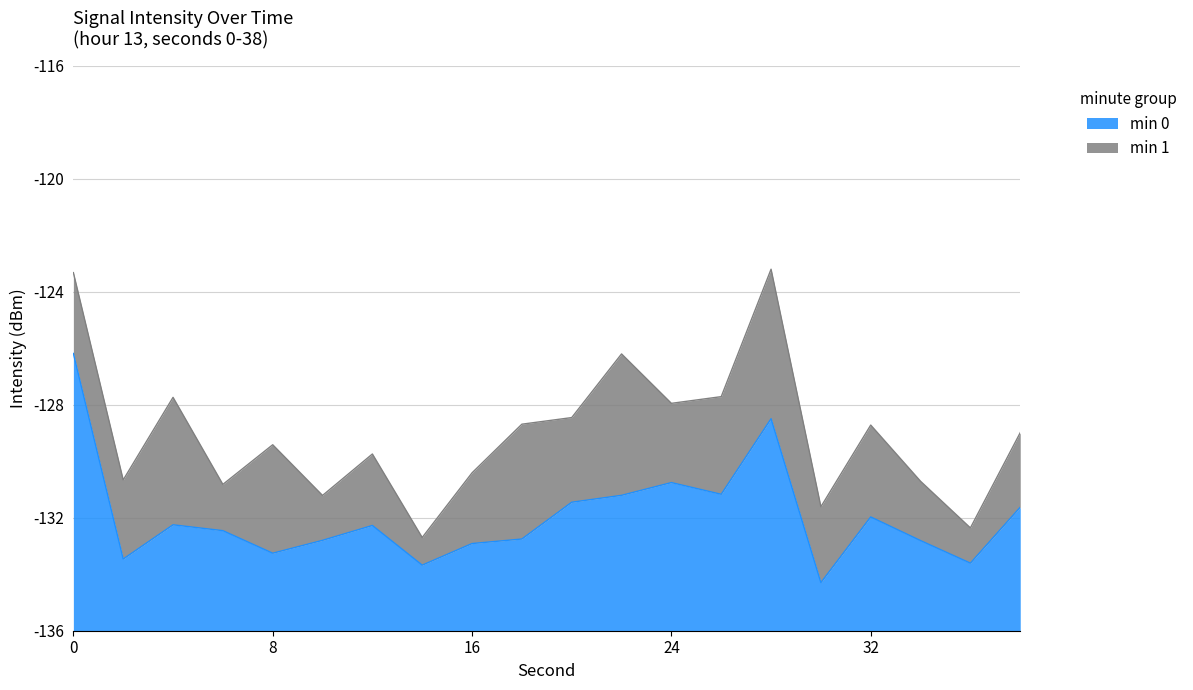

Where is the first local minimum?

2